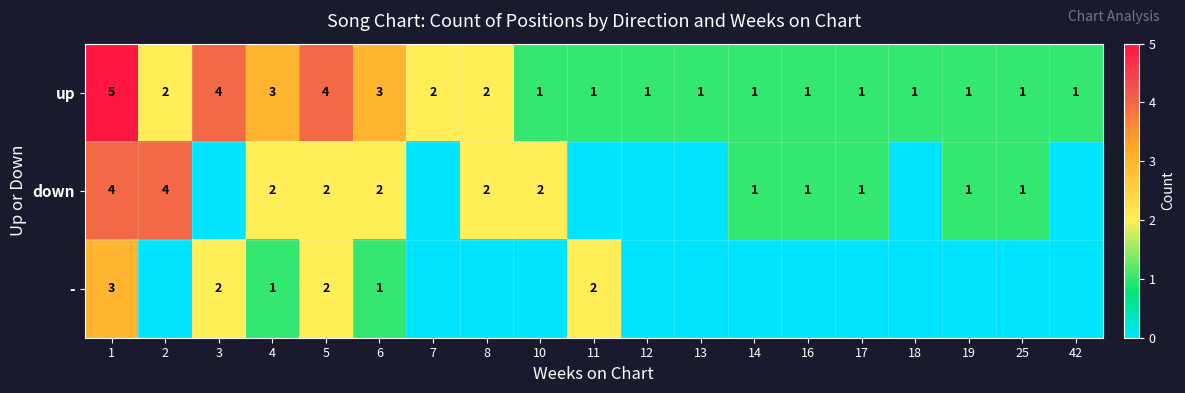

The value of down at 19 is 1. True or false?

True